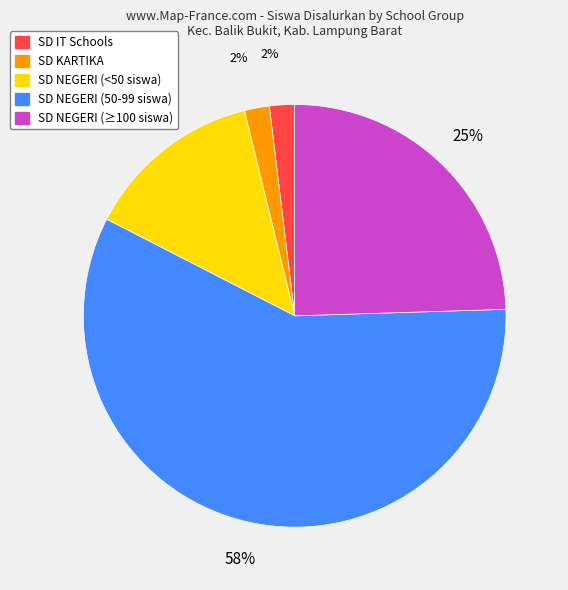

Which category has the biggest portion of the pie?

SD NEGERI (50-99 siswa)